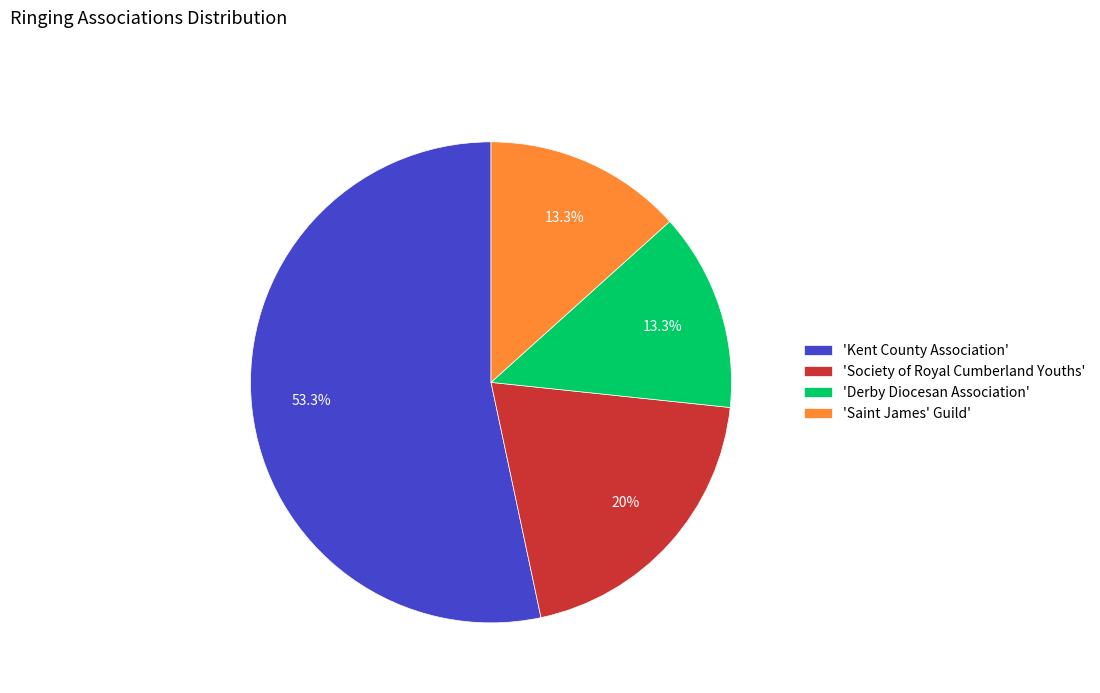

How much of the chart is everything except 'Saint James' Guild'?

86.7%